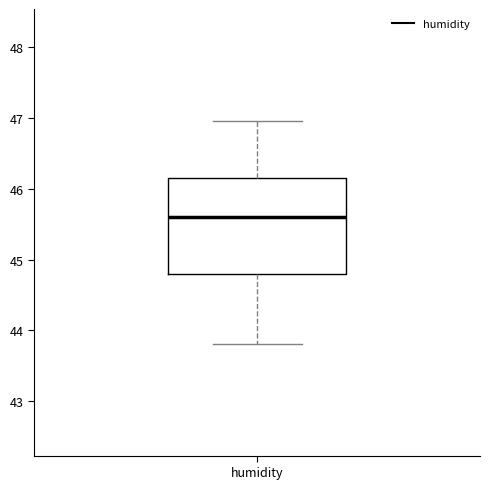

Transcribe this box plot: give where the median line is, the range the box spans, and where the two whiskers end, as read against the y-axis. The values are not printed on the chart, so give them approximately, as read against the axis.

median 45.6, box 44.8 to 46.1, whiskers 43.8 to 47.0